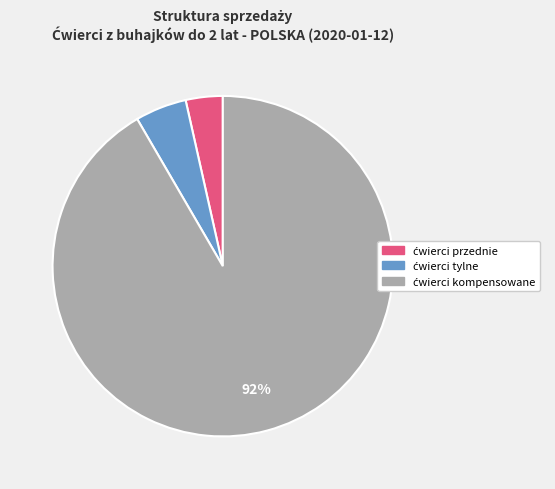

Is there a majority slice in this chart?

Yes